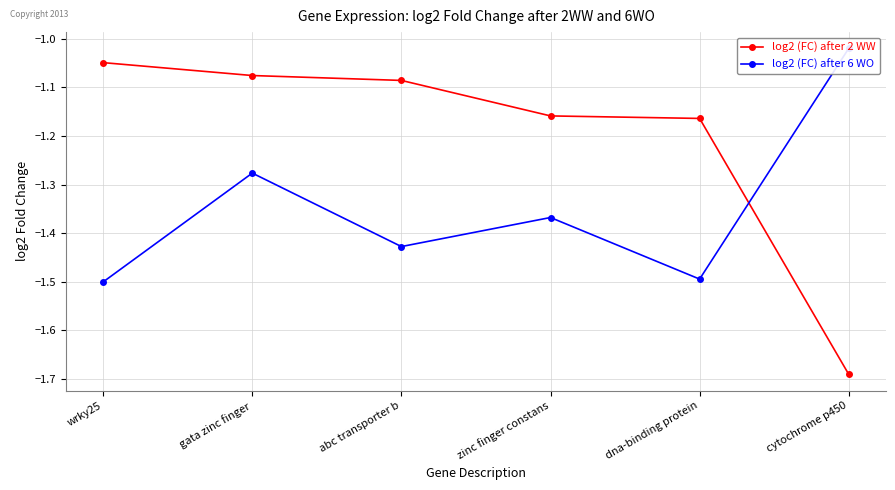

What are all the series names shown in the legend?

log2 (FC) after 2 WW, log2 (FC) after 6 WO